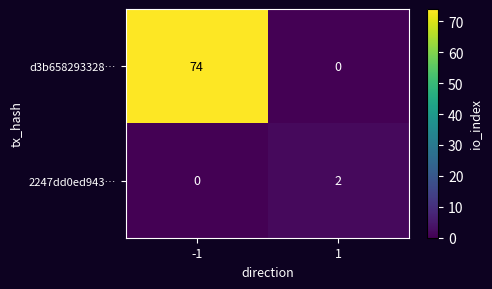

Which series has the widest spread of values?

d3b658293328…